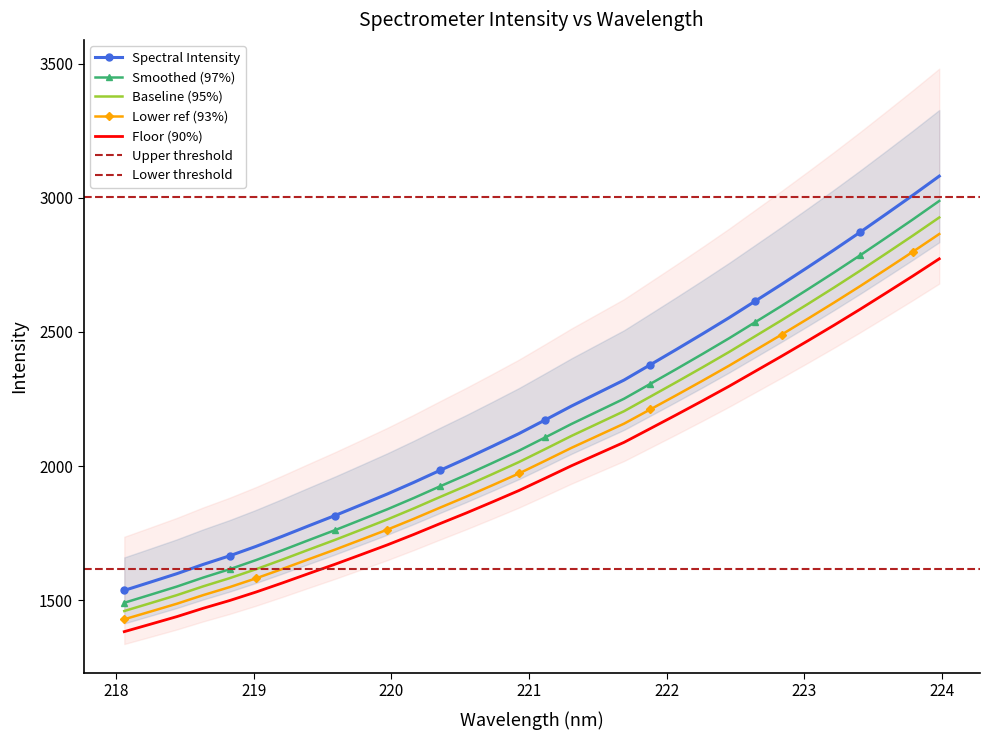

How many values exceed 2171?

16